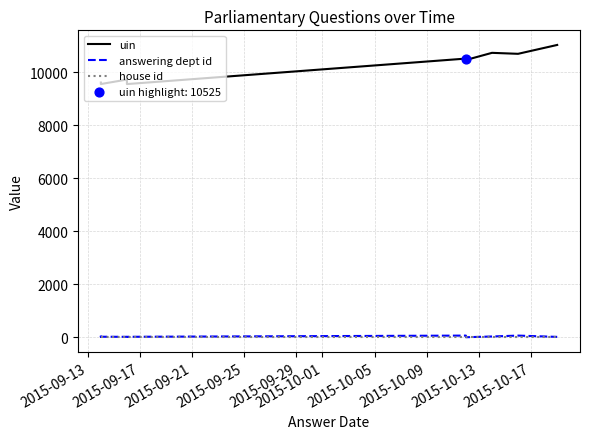

Which series has the largest total across all categories?

uin